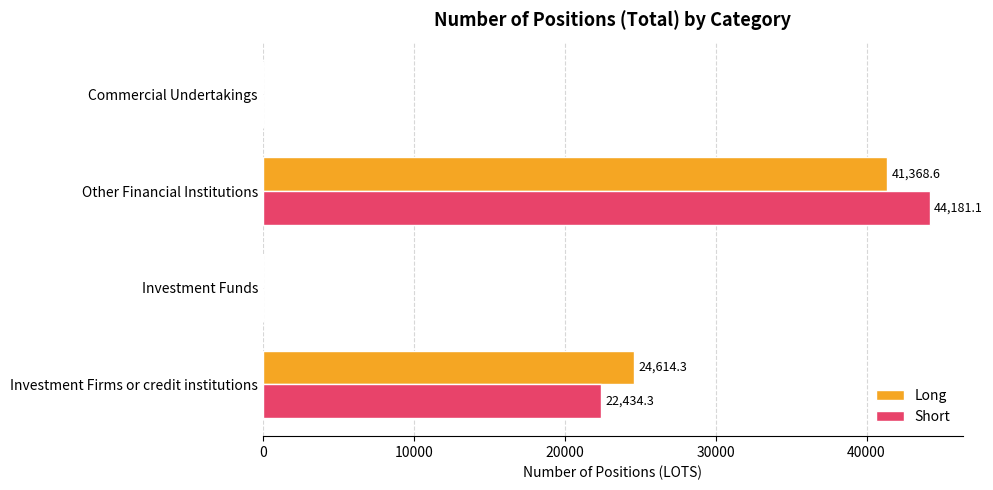

Between Investment Funds and Other Financial Institutions, which series saw the biggest shift?

Short